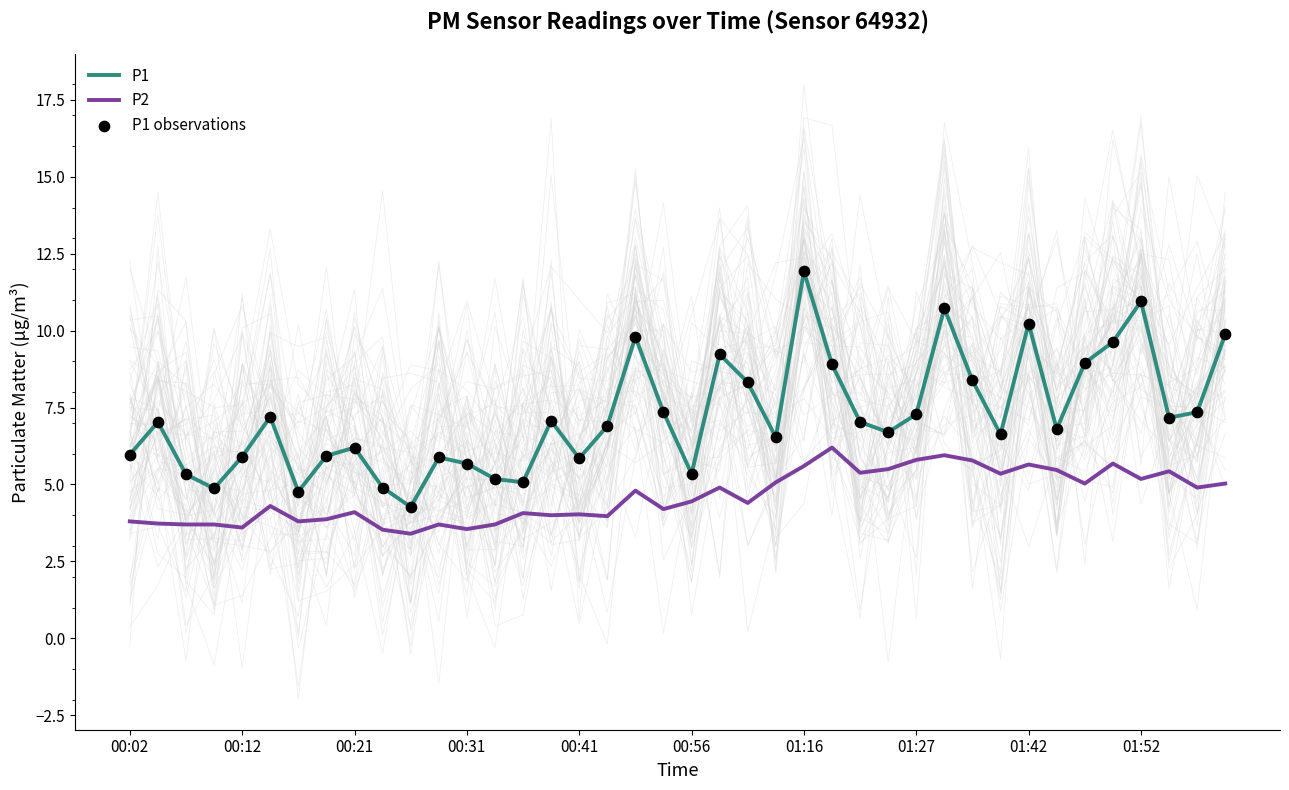

Which series has the largest Y range (max minus min)?

P1